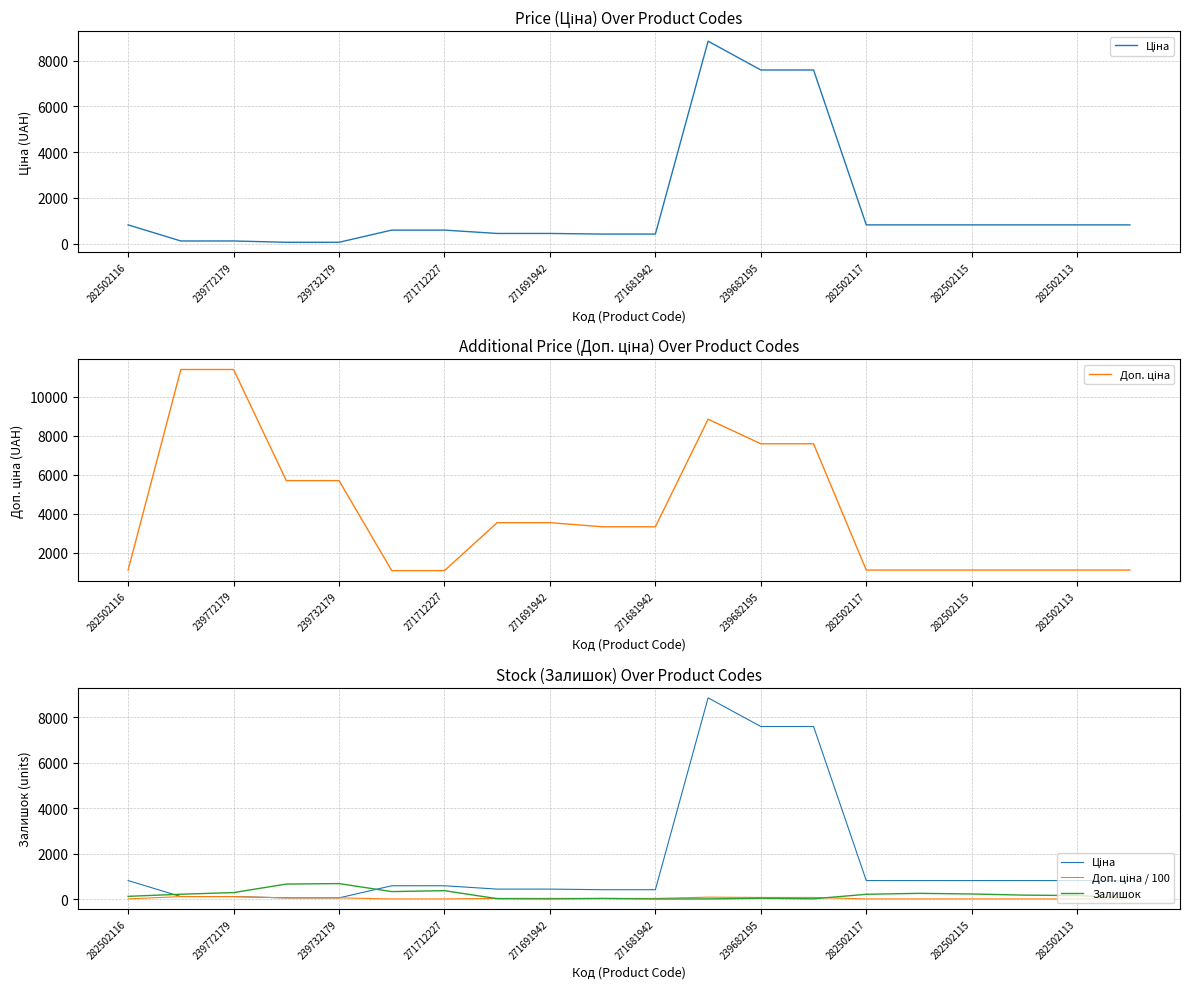

Is it true that Доп. ціна / 100 equals 25.3 at 239682195?

False